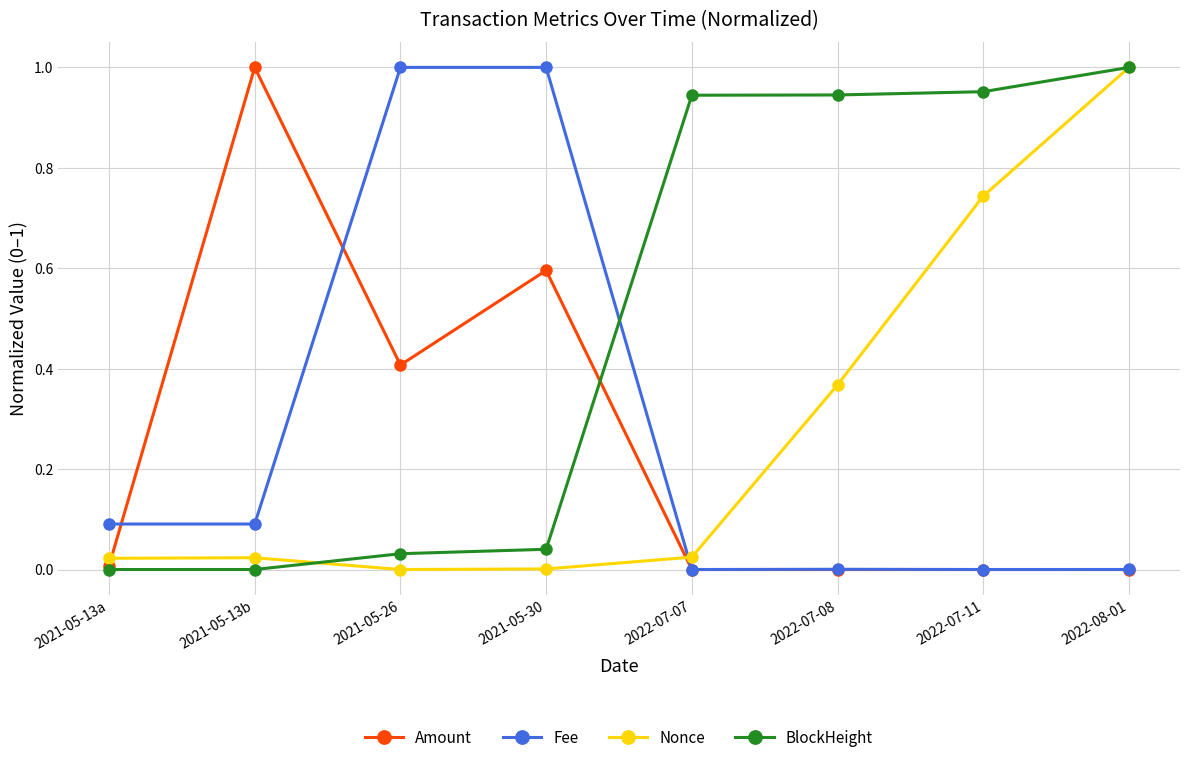

At how many categories does at least one series exceed 0?

8